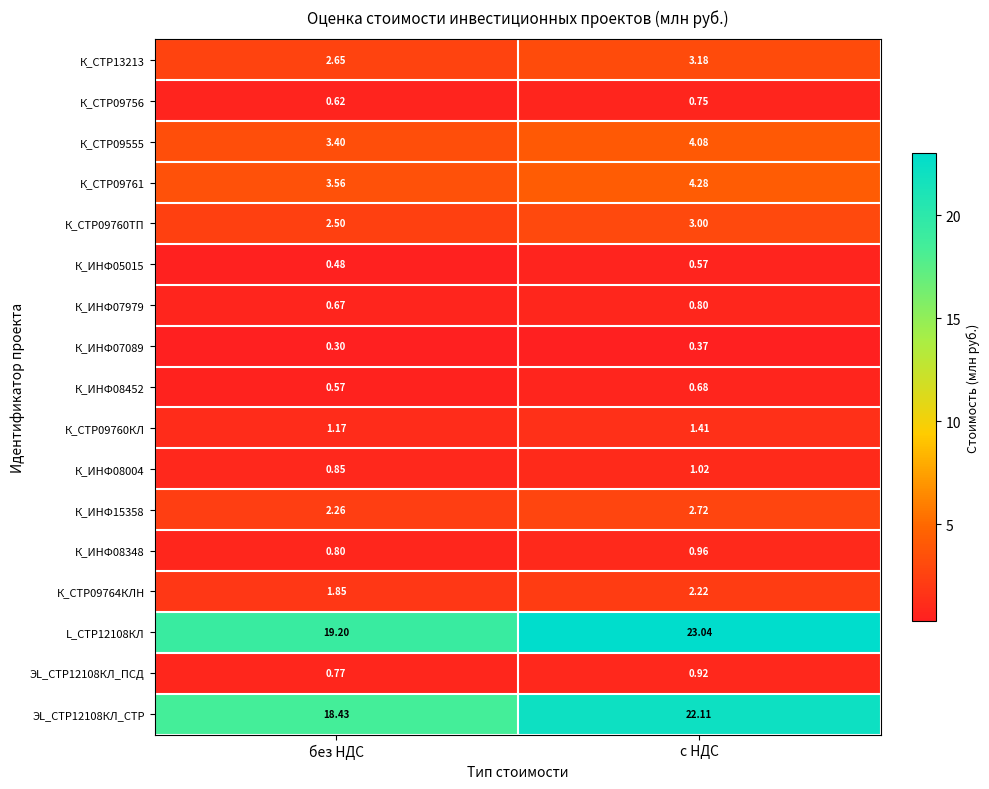

Rank the categories by К_СТР13213 value from lowest to highest.

без НДС, с НДС